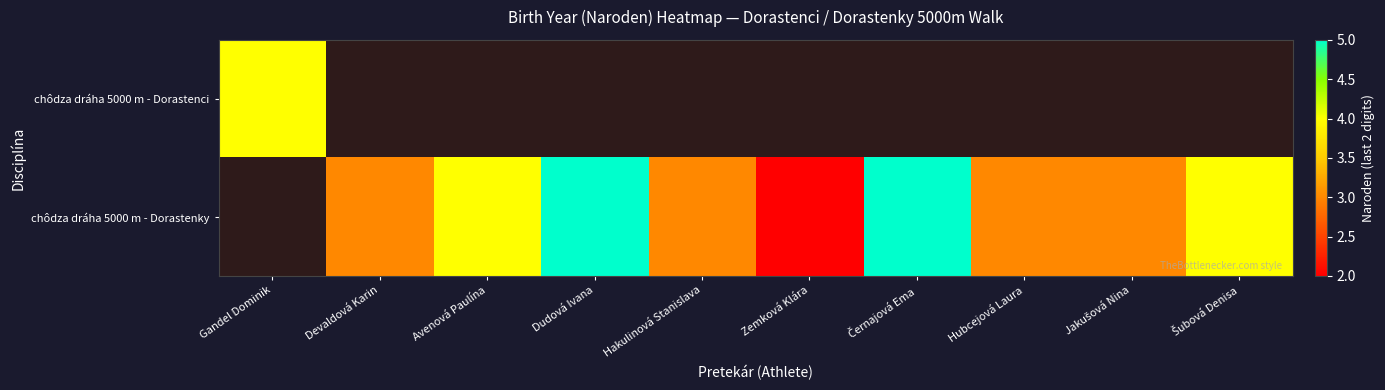

Where is chôdza dráha 5000 m - Dorastenci nearest to the value 4?

Gandel Dominik